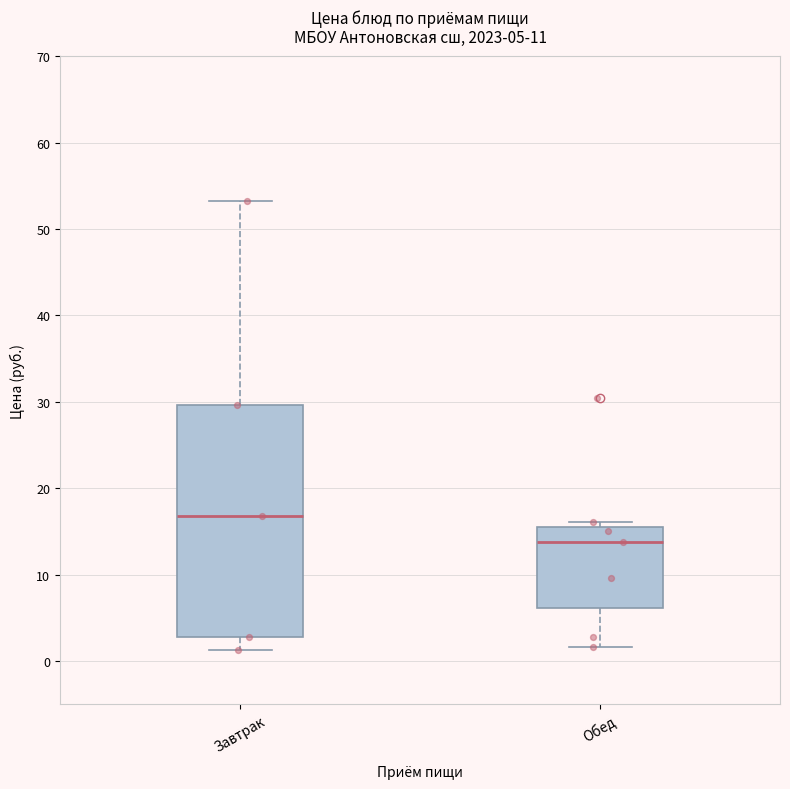

Which box is the tallest, from its lower edge to its upper edge?

Завтрак